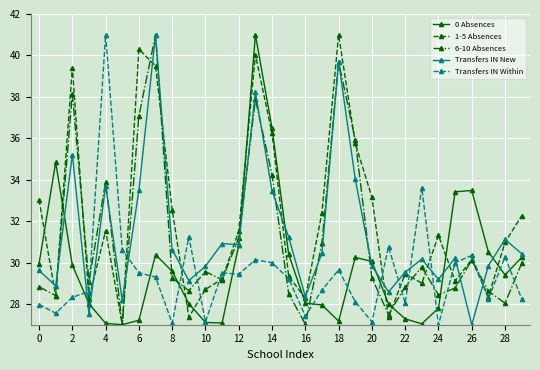

At how many categories does at least one series exceed 32?

17